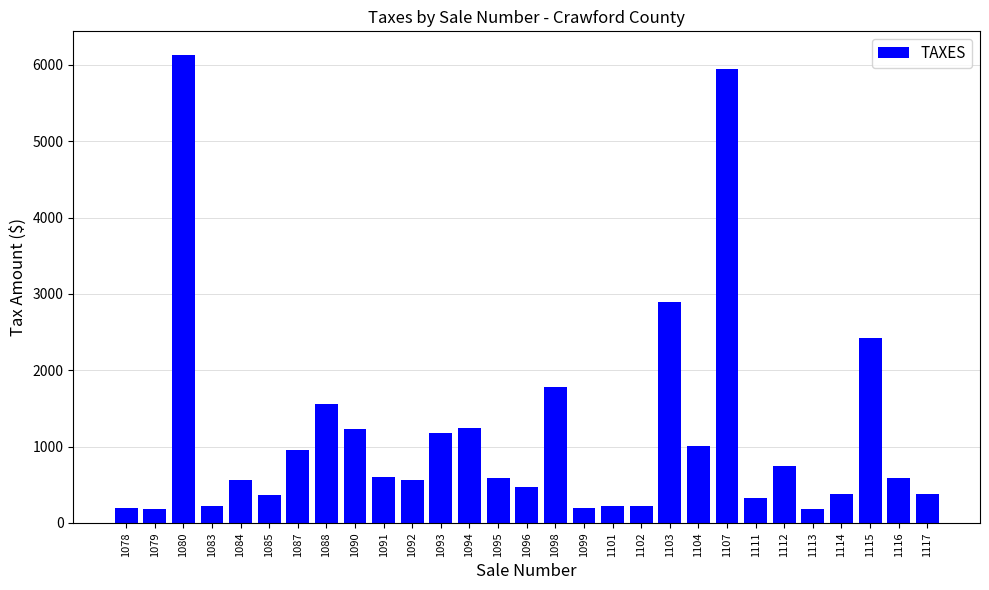

Which label corresponds to the largest value in the chart?

1080